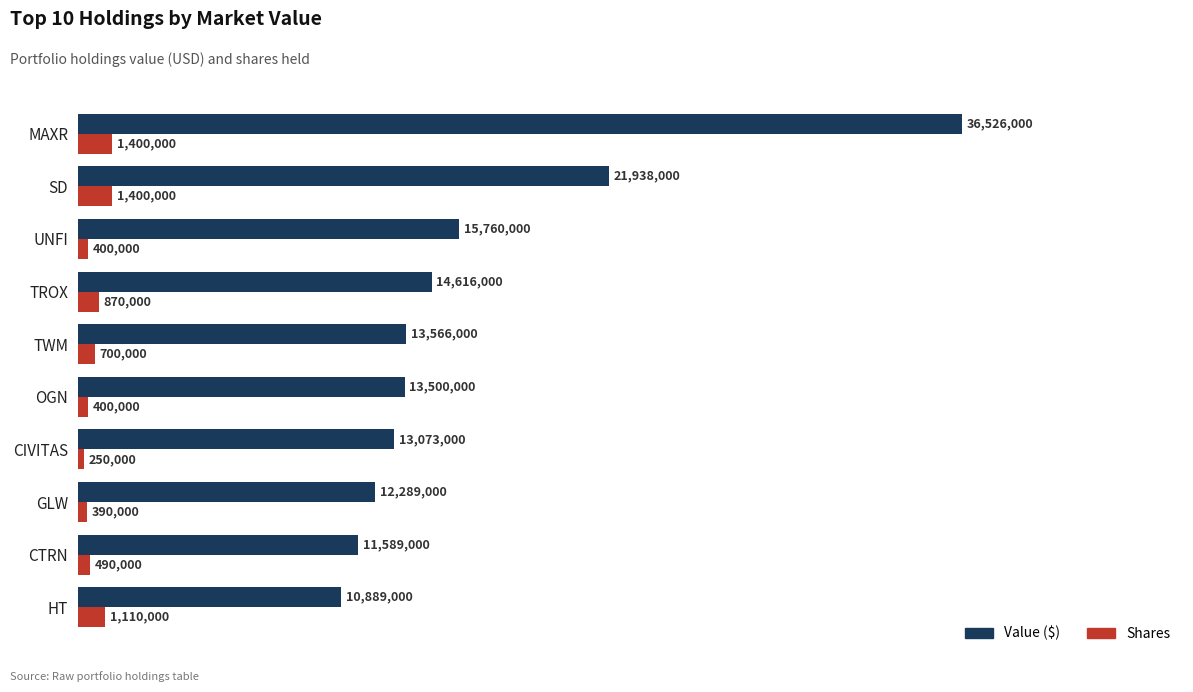

What is the difference between the maximum and minimum values in the Shares series?

1150000